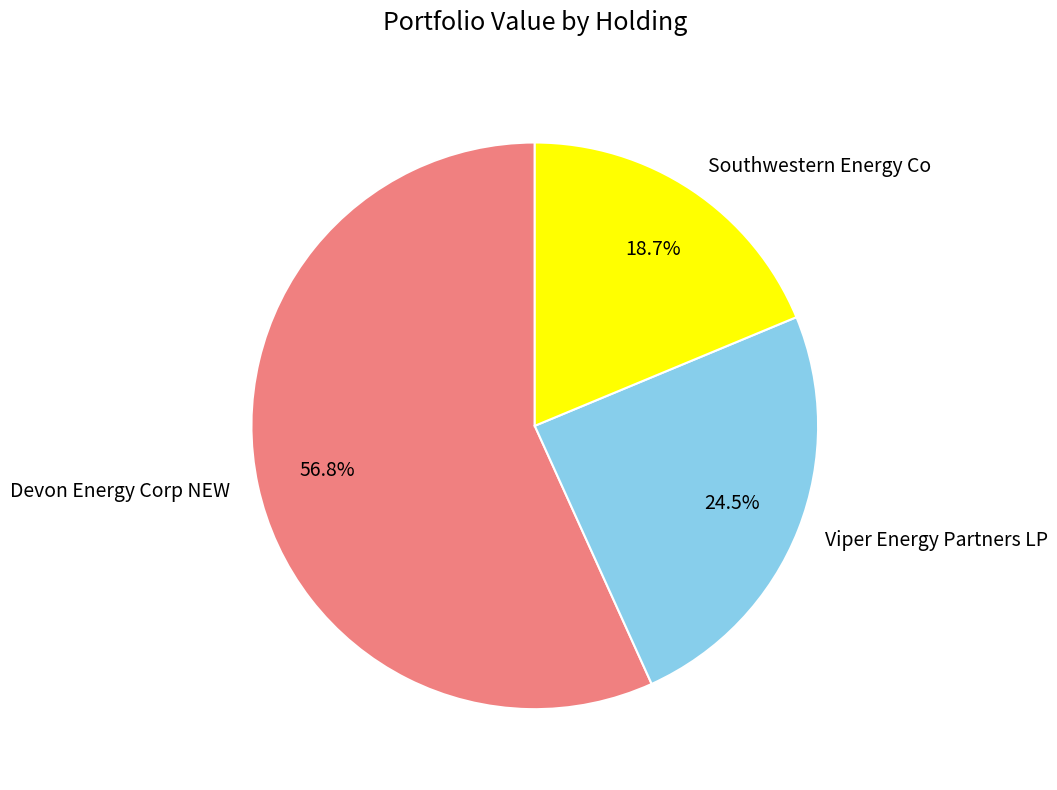

Between Viper Energy Partners LP and Devon Energy Corp NEW, which is larger?

Devon Energy Corp NEW